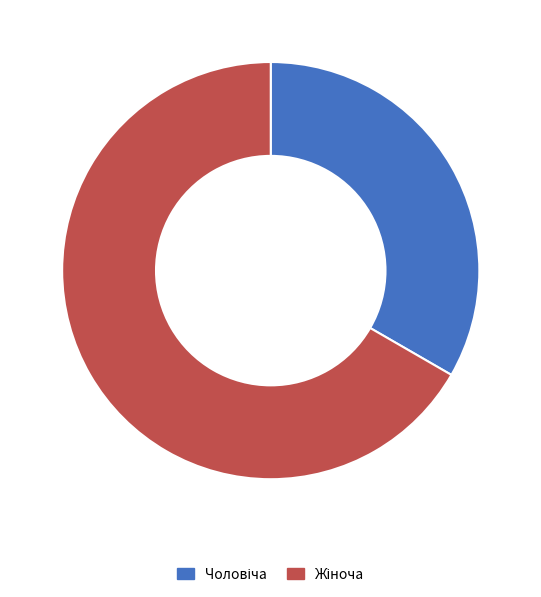

How many slices are in this pie chart?

2